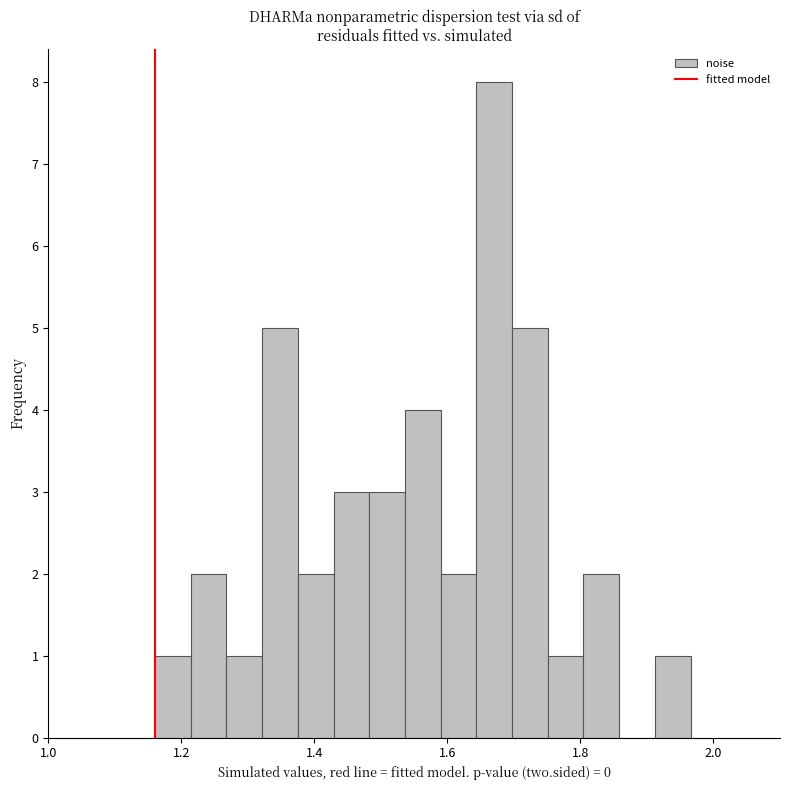

Read against the x-axis, roughly where is the centre of the tallest bar?

1.68